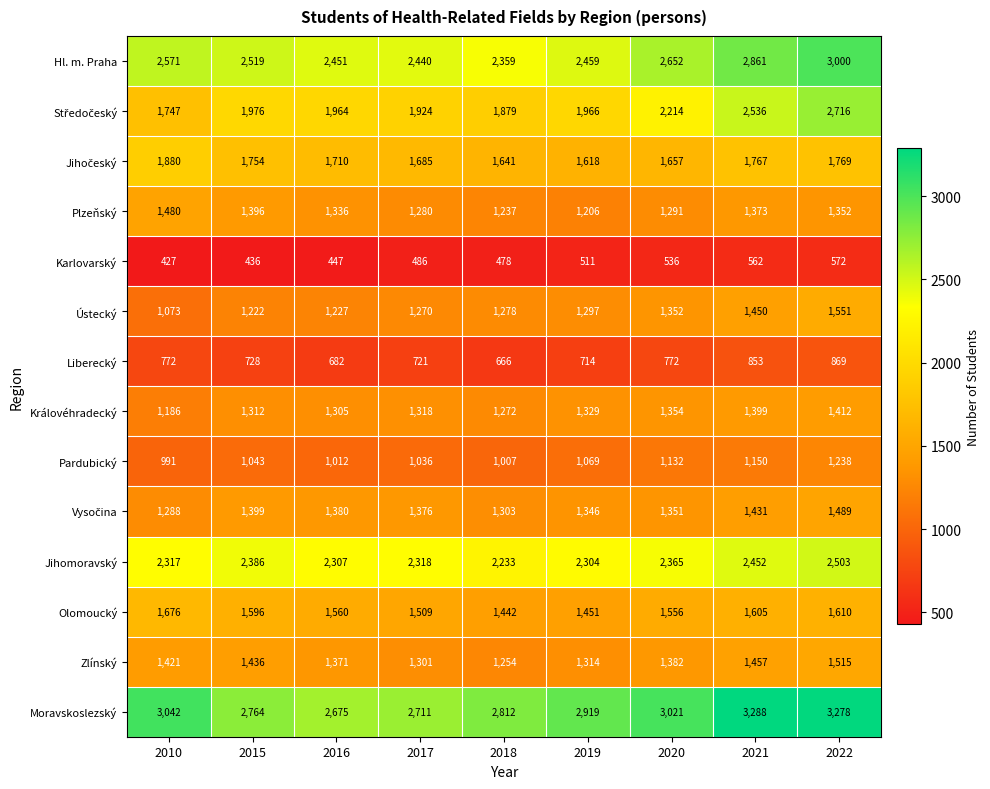

What is the greatest value displayed?

3288